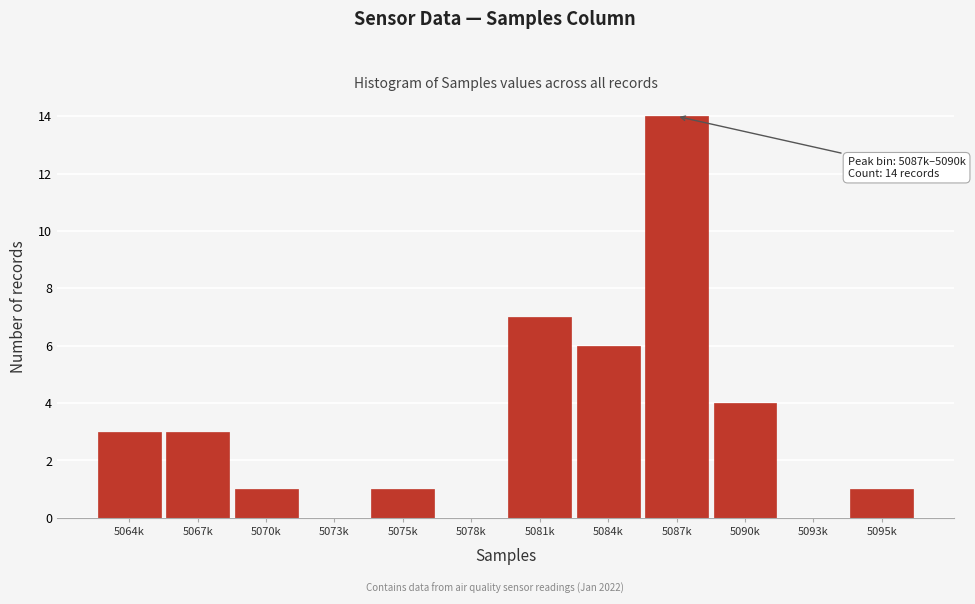

Reading left to right, extract all data points from this chart.

5064k=3	5067k=3	5070k=1	5073k=0	5075k=1	5078k=0	5081k=7	5084k=6	5087k=14	5090k=4	5093k=0	5095k=1